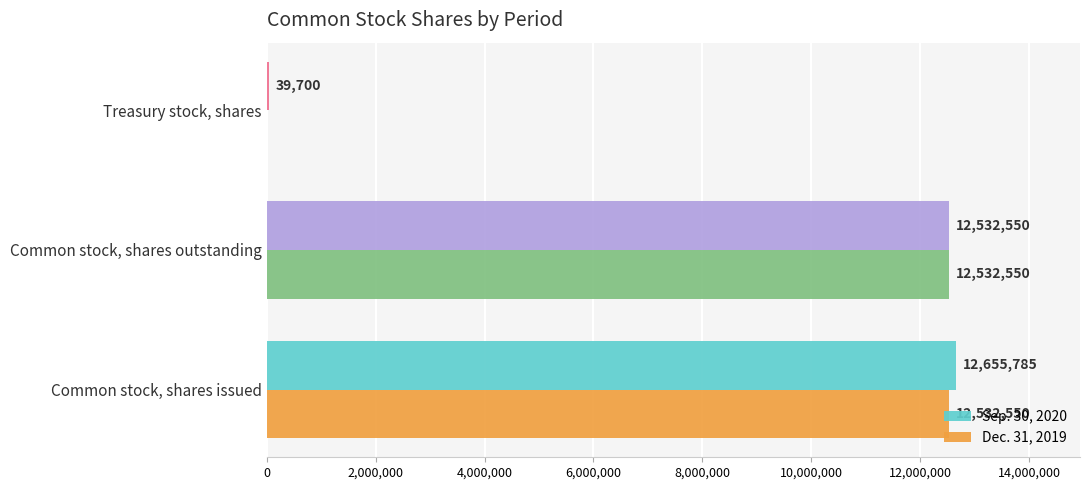

Between Common stock, shares outstanding and Treasury stock, shares, which series saw the biggest shift?

Dec. 31, 2019